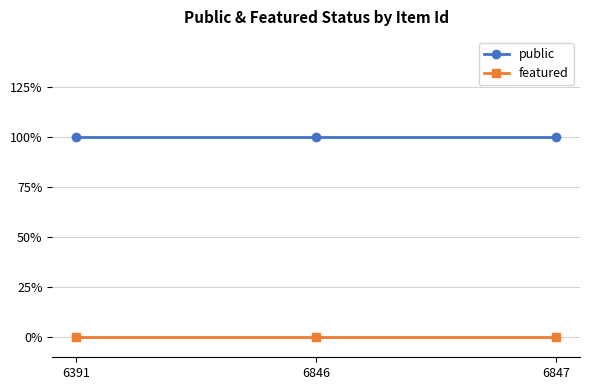

Is the value of public at 6847 greater than the value of featured at 6391?

Yes